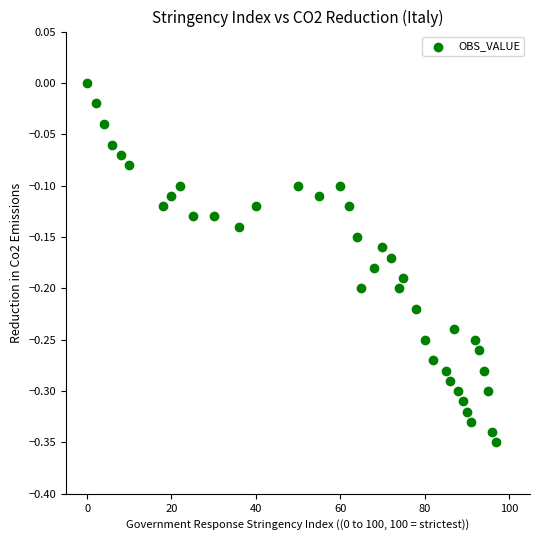

What is the range of X values (max minus min)?

97.0